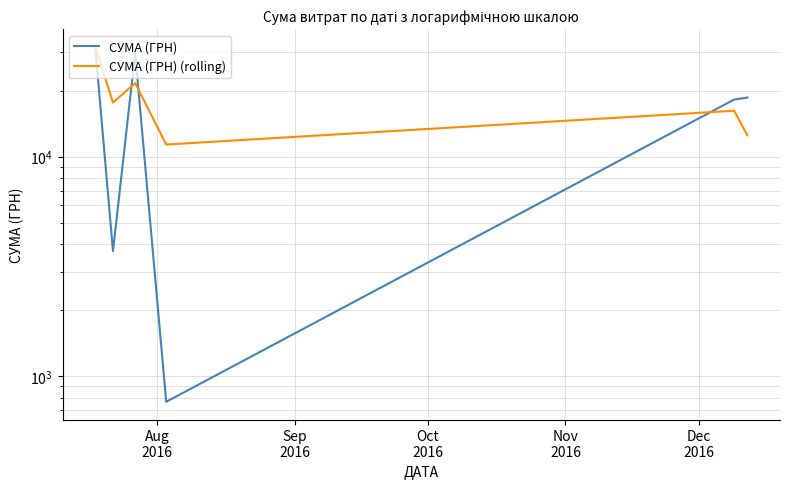

Which series has the largest range (max minus min)?

СУМА (ГРН)